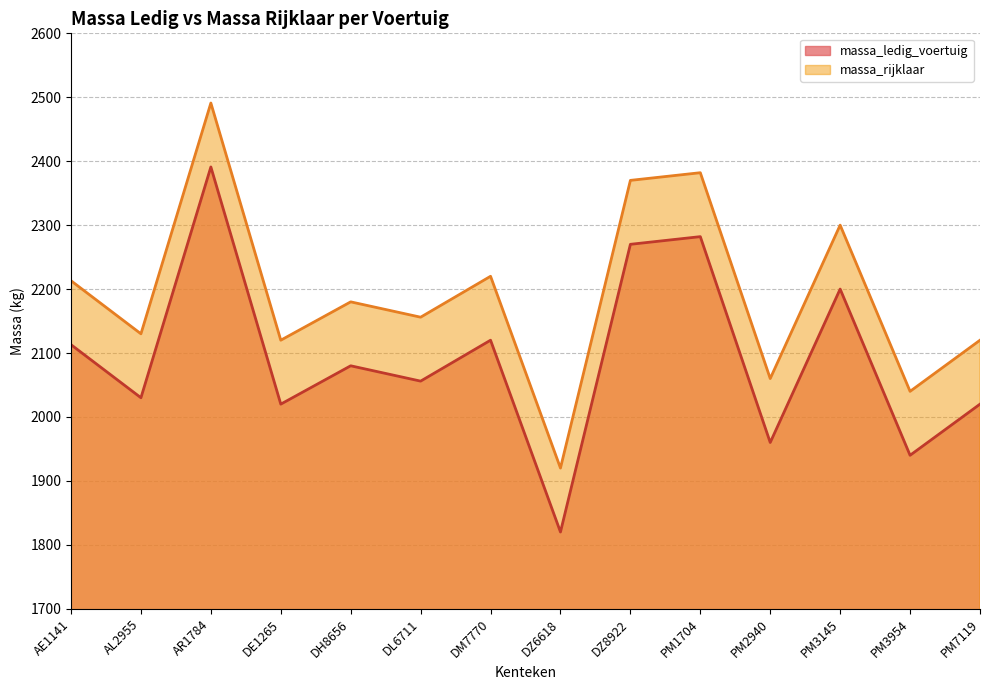

At PM3954, list the series in order from smallest to largest.

massa_ledig_voertuig, massa_rijklaar